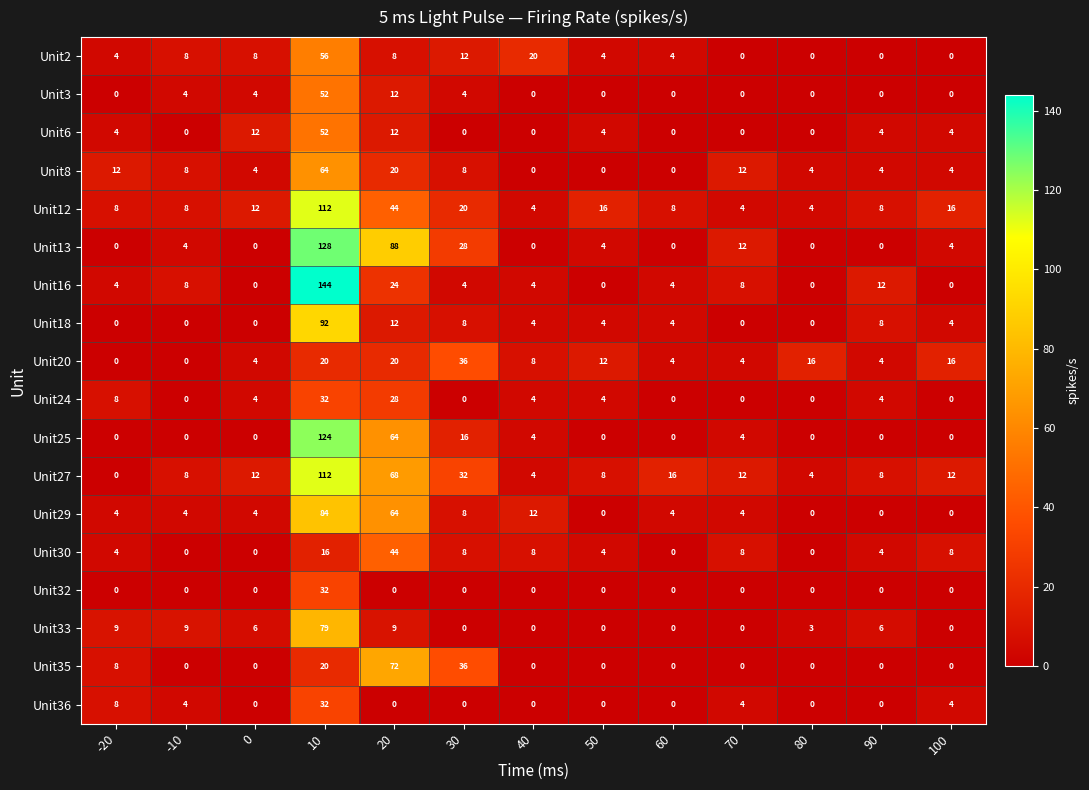

At which label is Unit2 closest to 28?

40